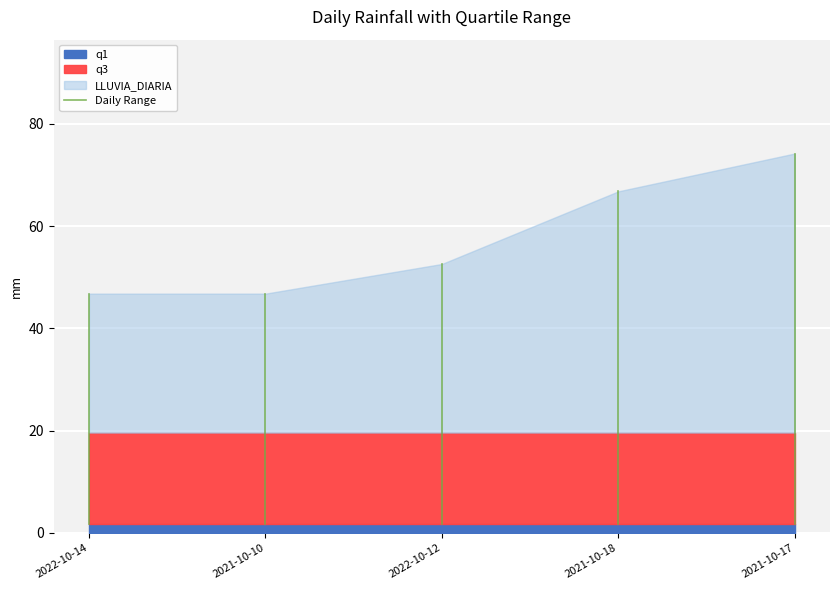

What is the smallest value displayed?

1.8